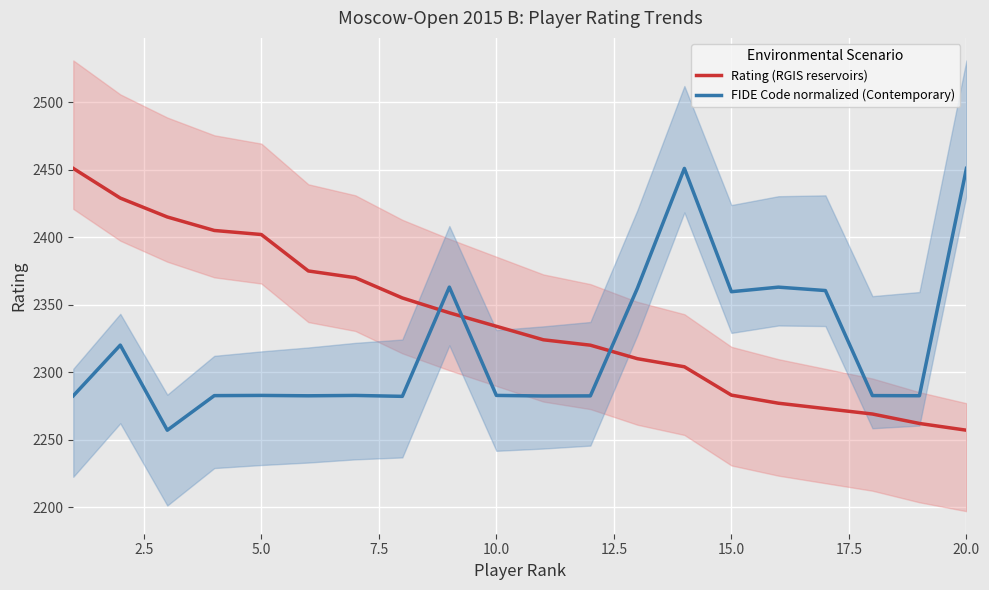

True or false: Rating (RGIS reservoirs) has a value of 2257.0 at 20.0.

True